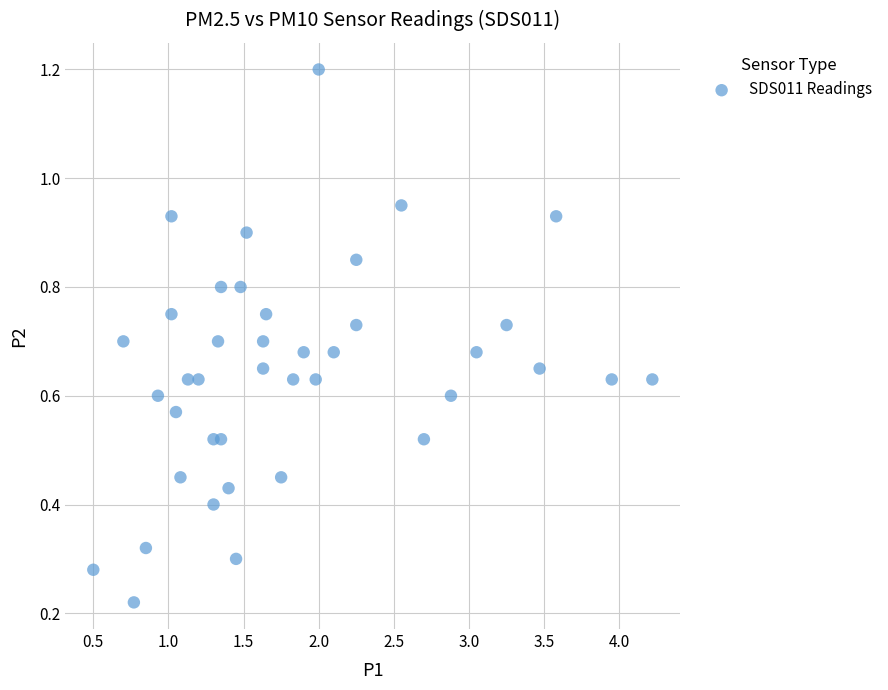

What is the range of X values (max minus min)?

3.7